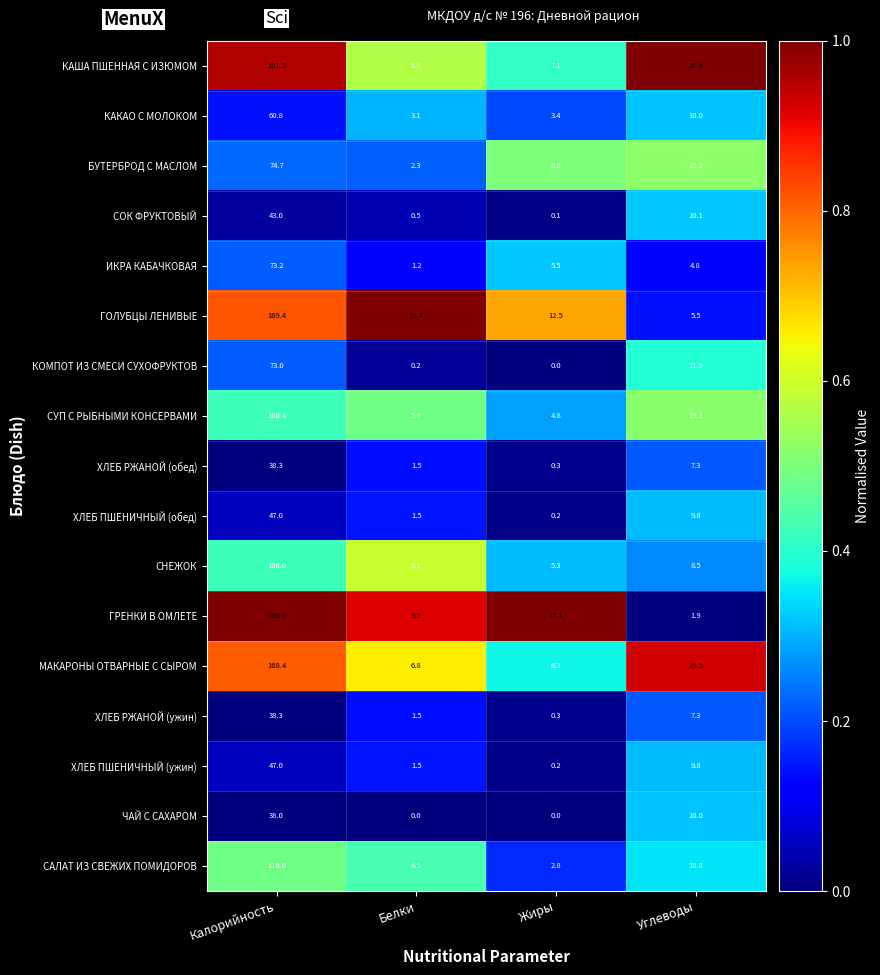

Is it true that БУТЕРБРОД С МАСЛОМ equals 8.6 at Жиры?

True